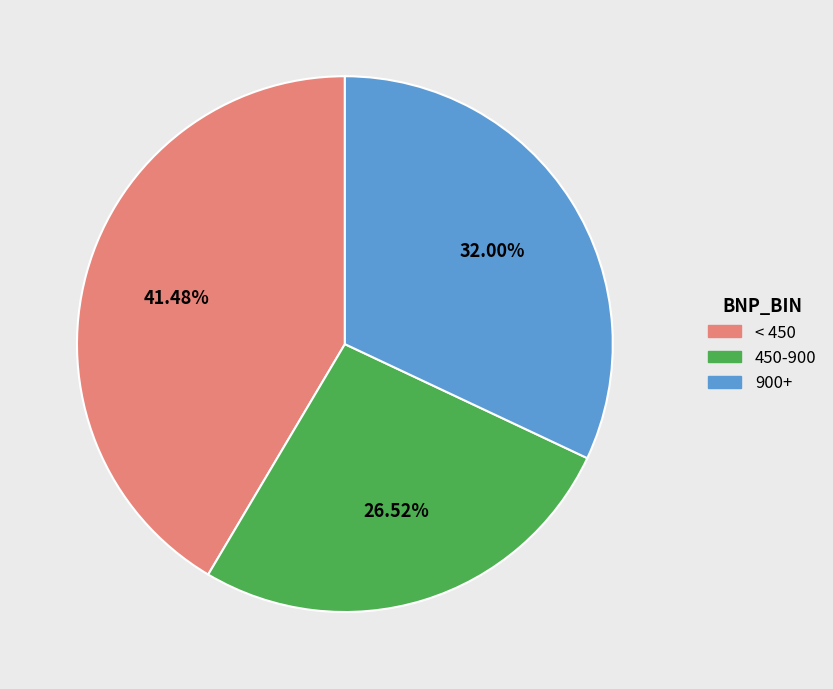

Rank the categories by value from lowest to highest.

450-900, 900+, < 450